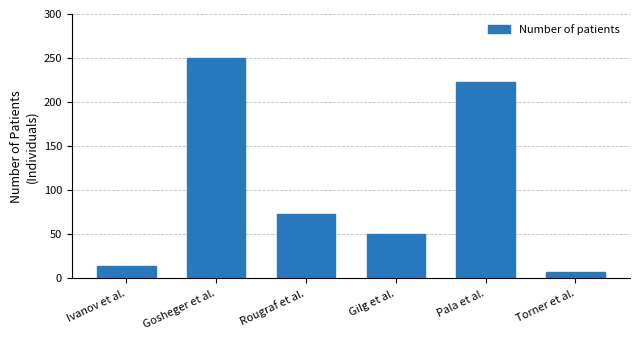

How many data points does each series have?

6